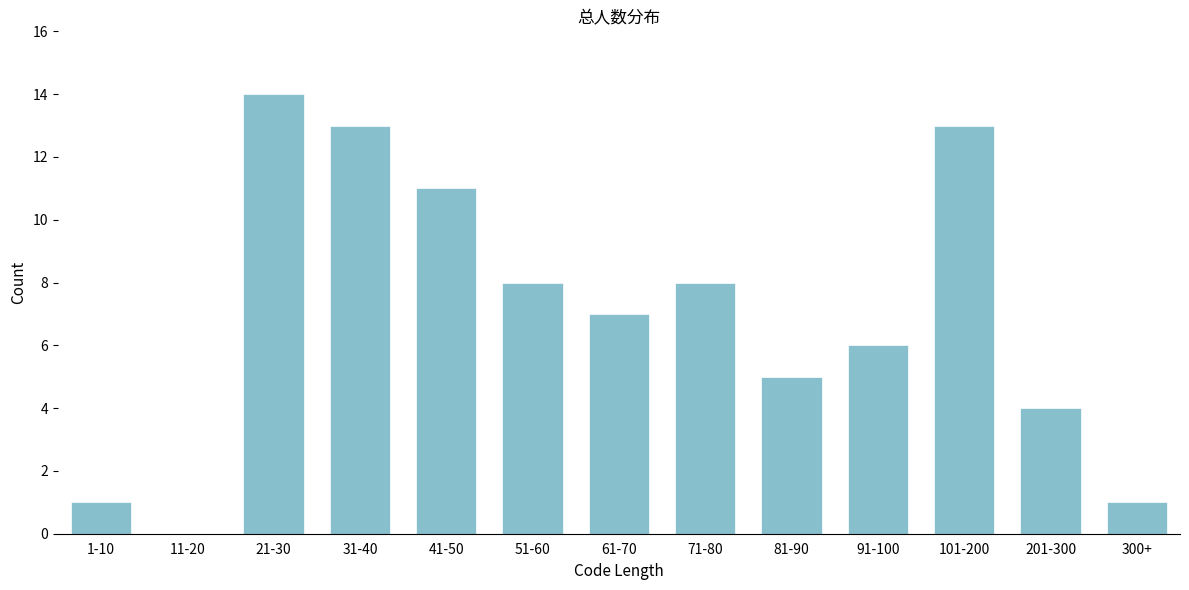

Reading left to right, transcribe all the data shown in this chart.

1-10=1	11-20=0	21-30=14	31-40=13	41-50=11	51-60=8	61-70=7	71-80=8	81-90=5	91-100=6	101-200=13	201-300=4	300+=1